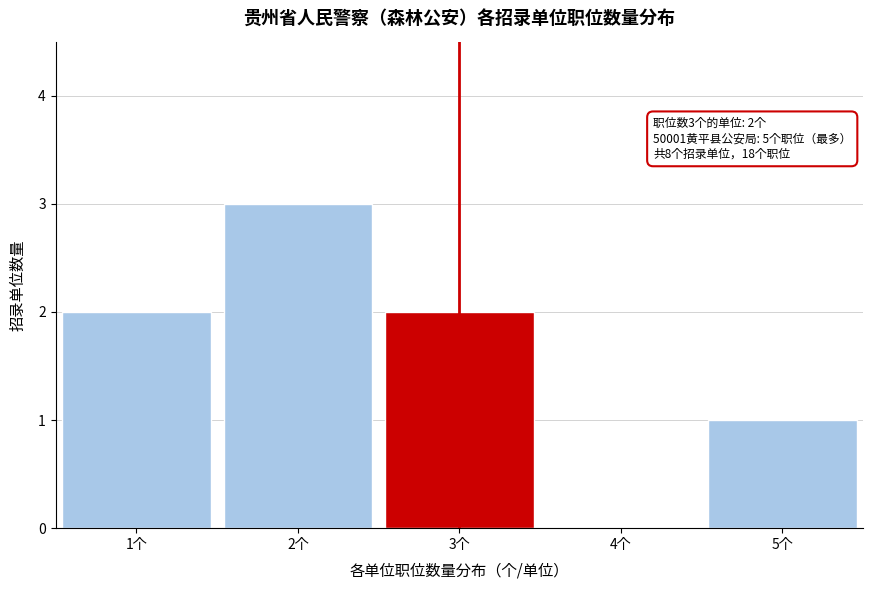

Reading left to right, extract all data points from this chart.

1个=2	2个=3	3个=2	4个=0	5个=1